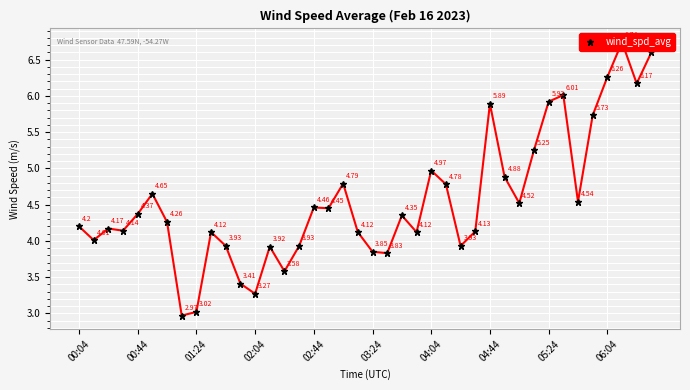

The chart shows a value of 5.7 at 35. True or false?

True